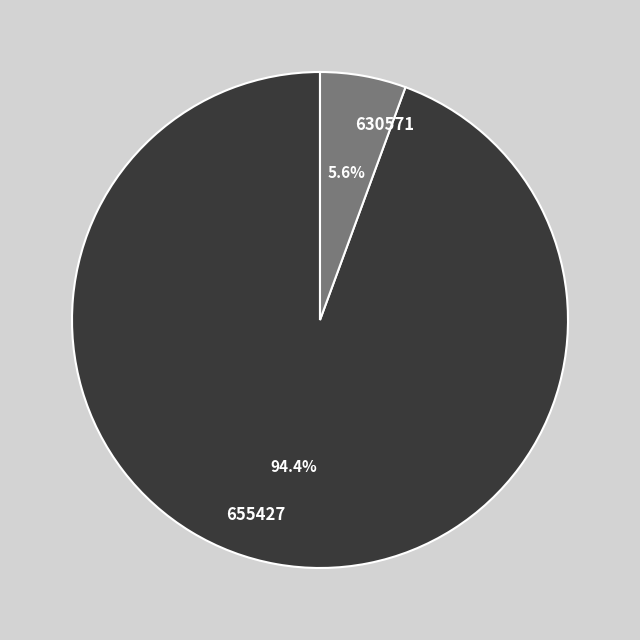

Is it true that 655427 is 99% of the pie?

False